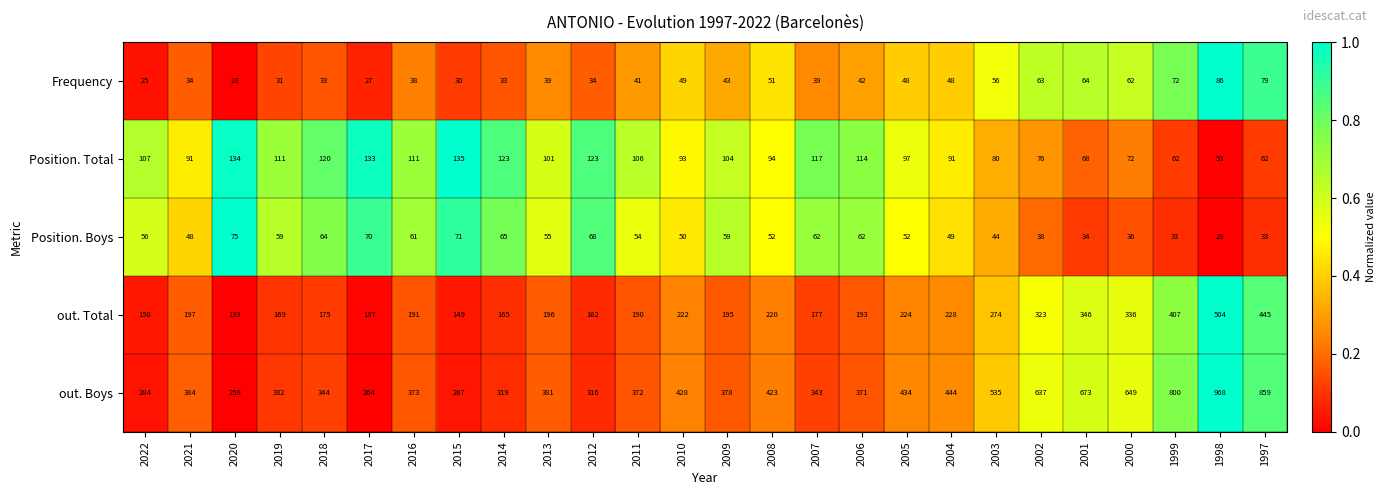

What is the difference between the out. Total values at 2013 and 2018?

21